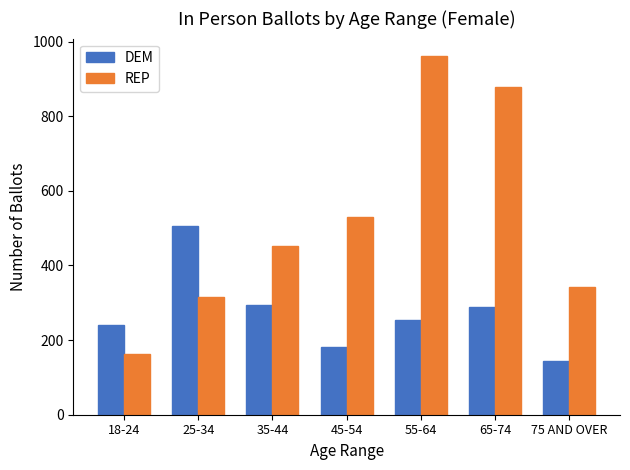

What is the minimum value shown in the chart?

144